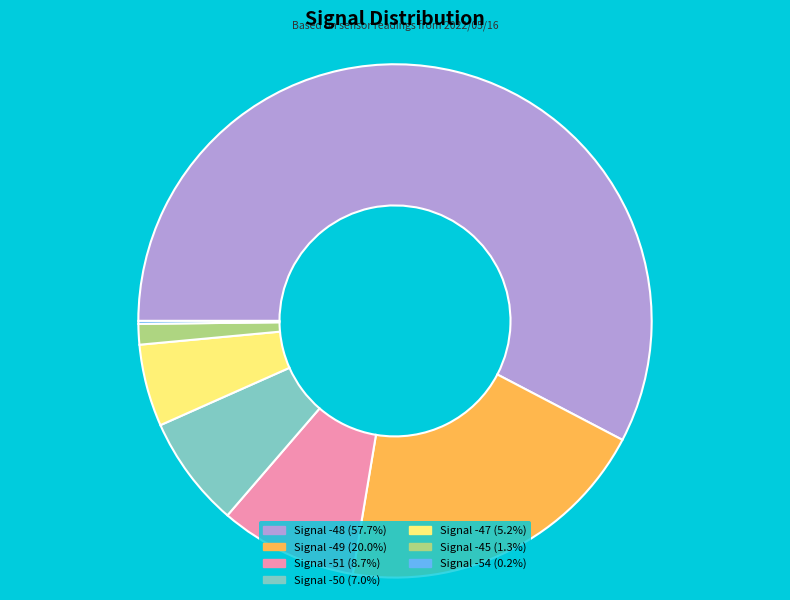

Combined, do Signal -45 (1.3%) and Signal -50 (7.0%) account for over 50%?

No